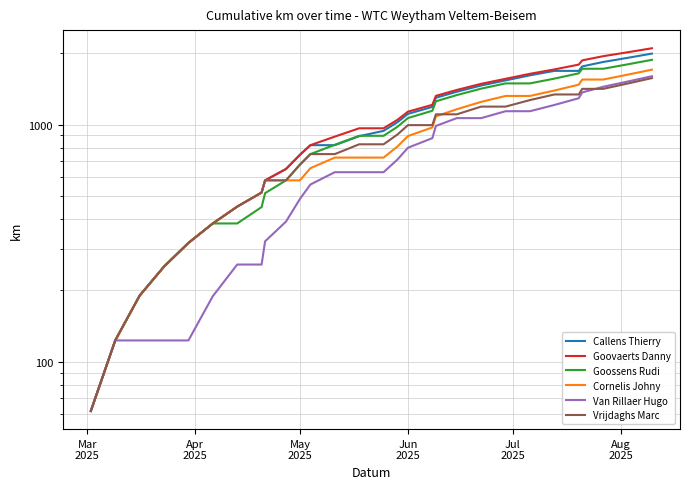

What is the sum of all Goossens Rudi values?

27797